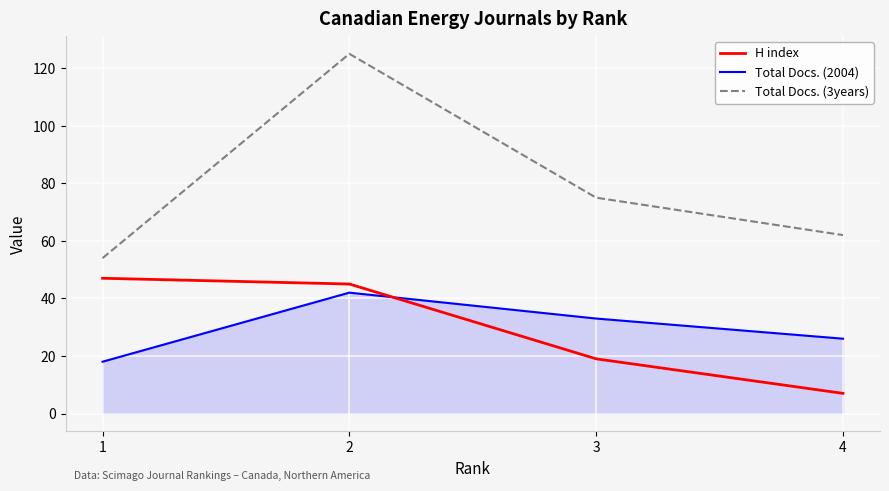

Which series changed the most between 2 and 3?

Total Docs. (3years)